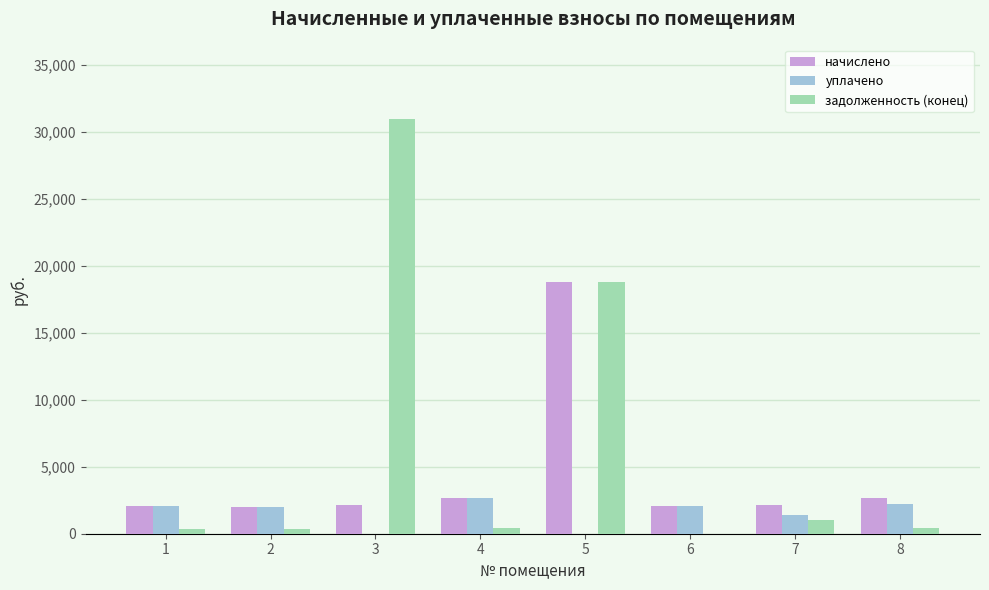

Is it true that уплачено equals 2688.7 at 4?

True